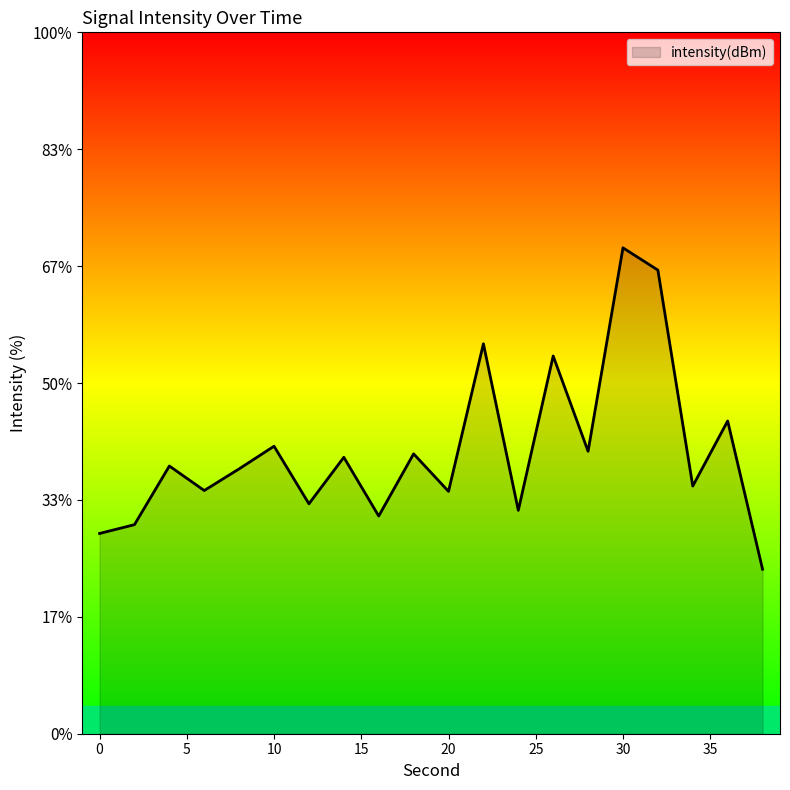

What is the difference between the values at 4 and 30?

3.7